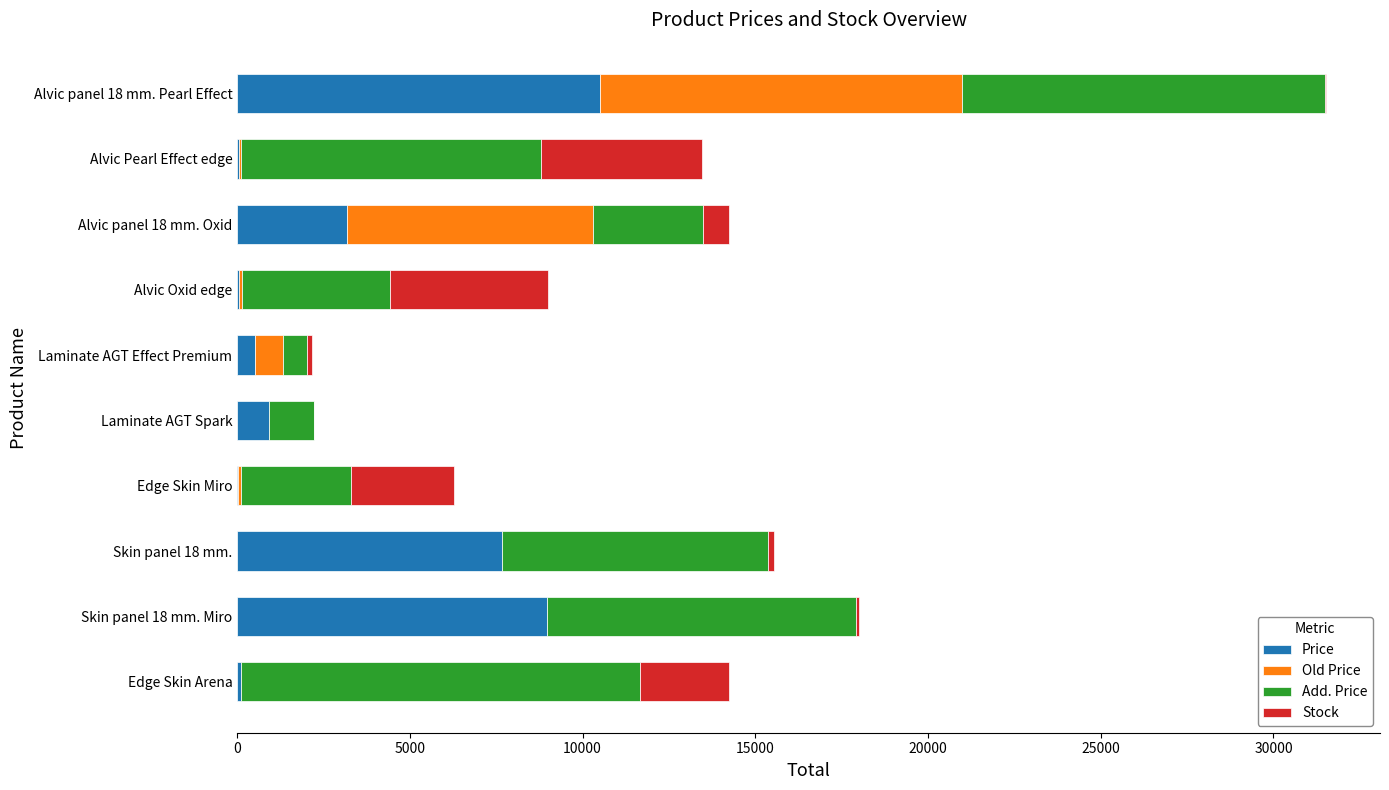

At which category is the sum across all series the highest?

Alvic panel 18 mm. Pearl Effect